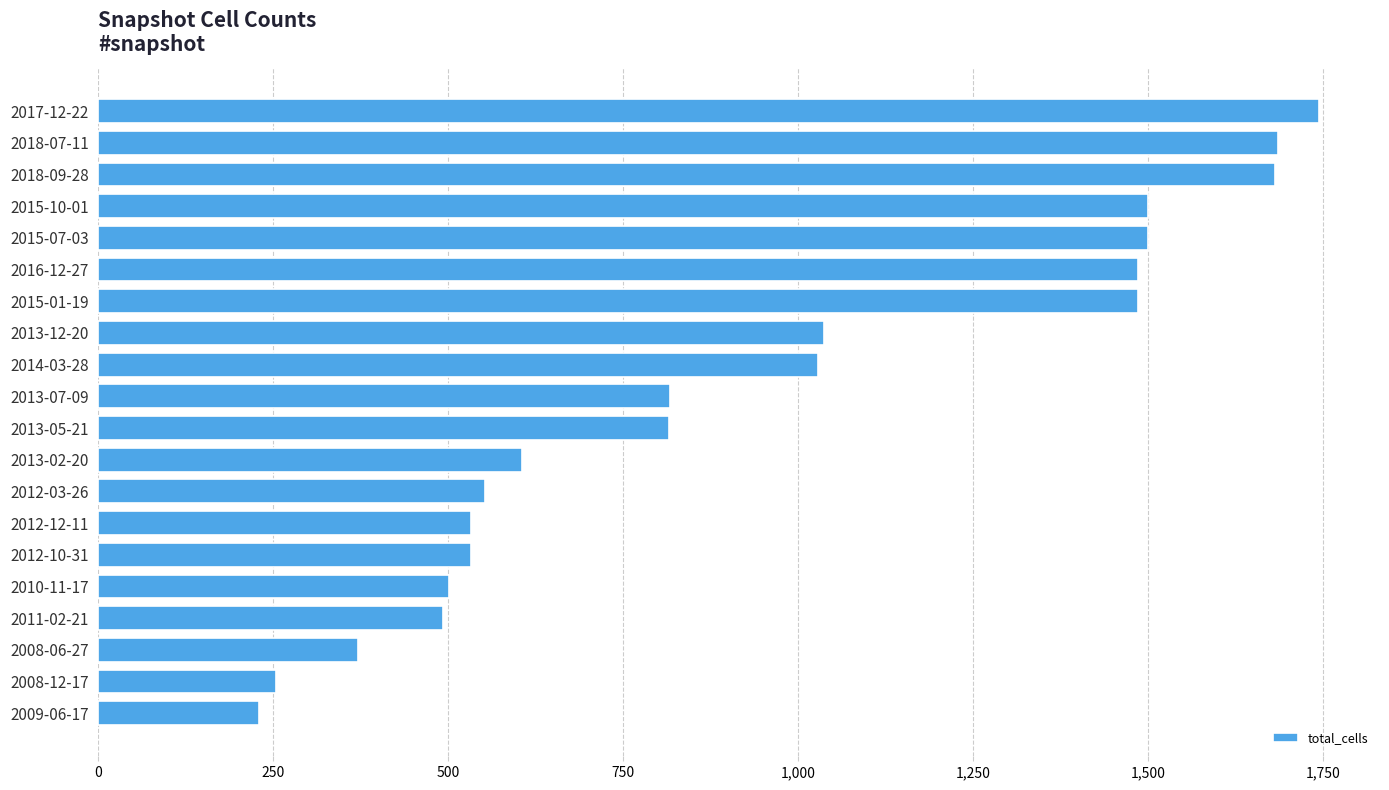

How many series are shown in this chart?

1